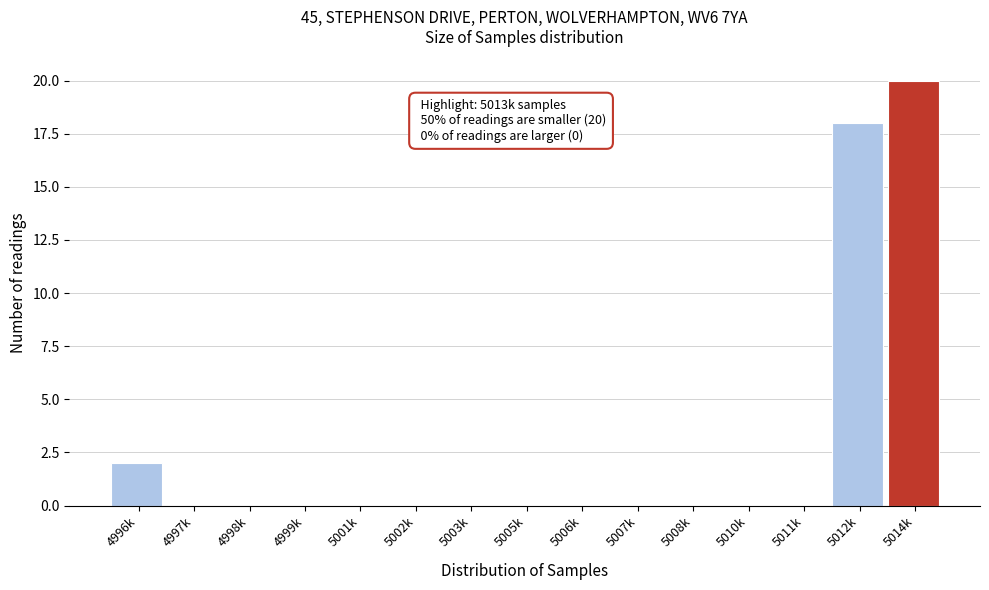

Reading right to left, extract all data points from this chart.

5014k=20	5012k=18	5011k=0	5010k=0	5008k=0	5007k=0	5006k=0	5005k=0	5003k=0	5002k=0	5001k=0	4999k=0	4998k=0	4997k=0	4996k=2